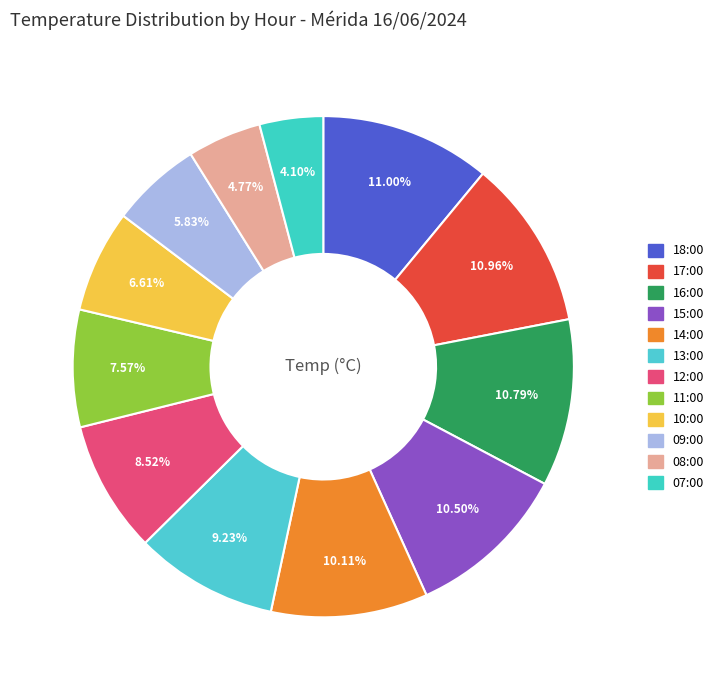

How many slices are in this pie chart?

12